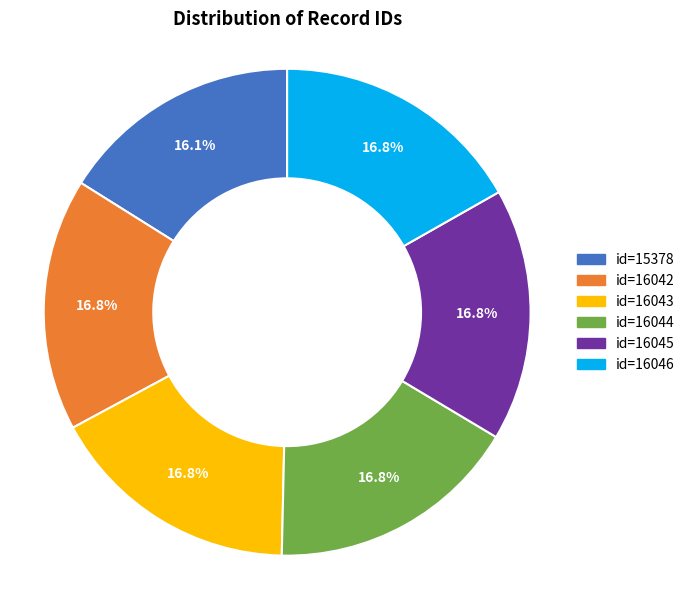

Approximately how many times larger is the value at id=16043 compared to id=16046?

1.0